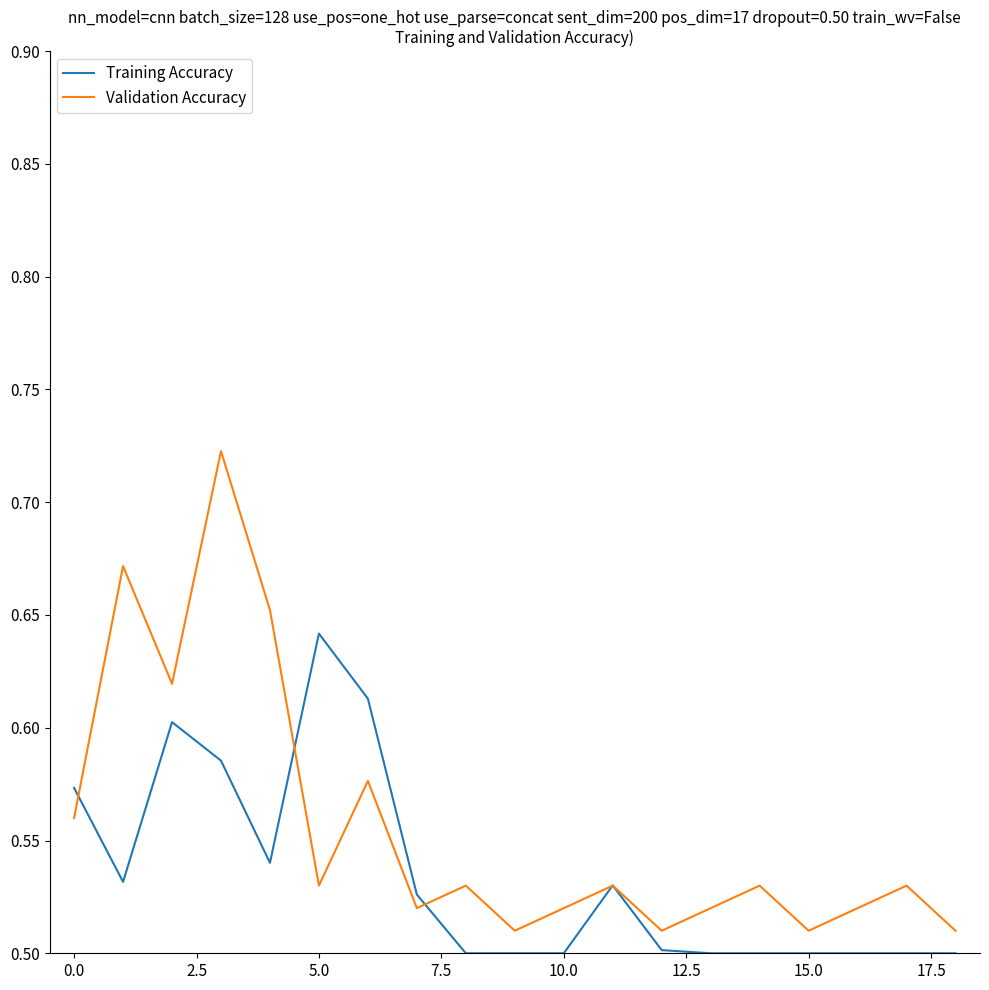

List the series in order of their overall mean, highest first.

Validation Accuracy, Training Accuracy